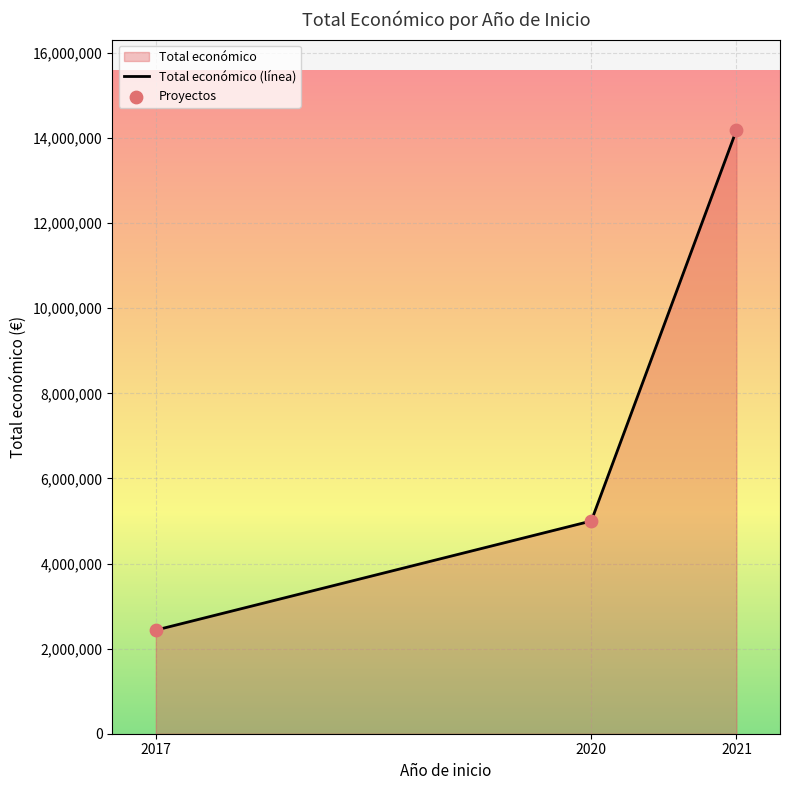

Between 2021 and 2020, which is larger?

2021